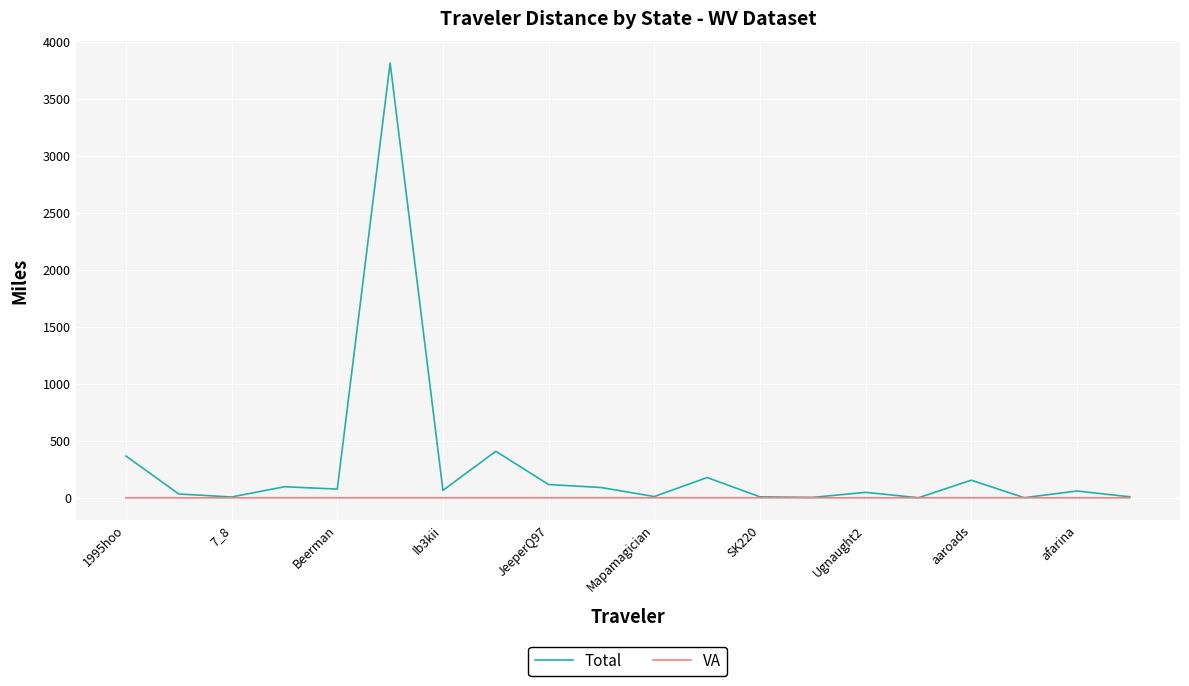

Which series has the largest total across all categories?

Total